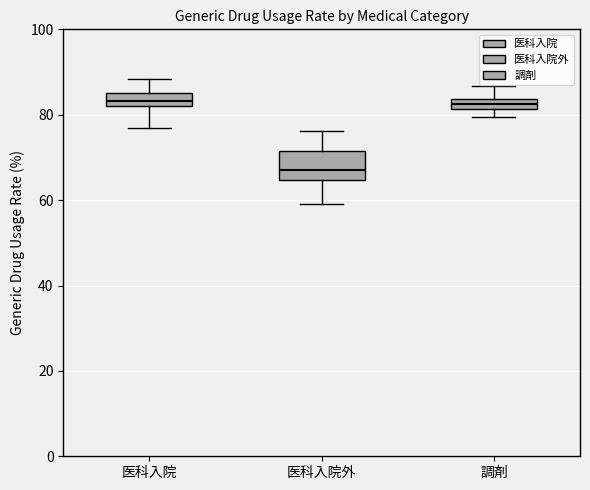

Where is the lower edge of the box for 医科入院 on the y-axis? The values are not printed on the chart, so give them approximately, as read against the axis.

82